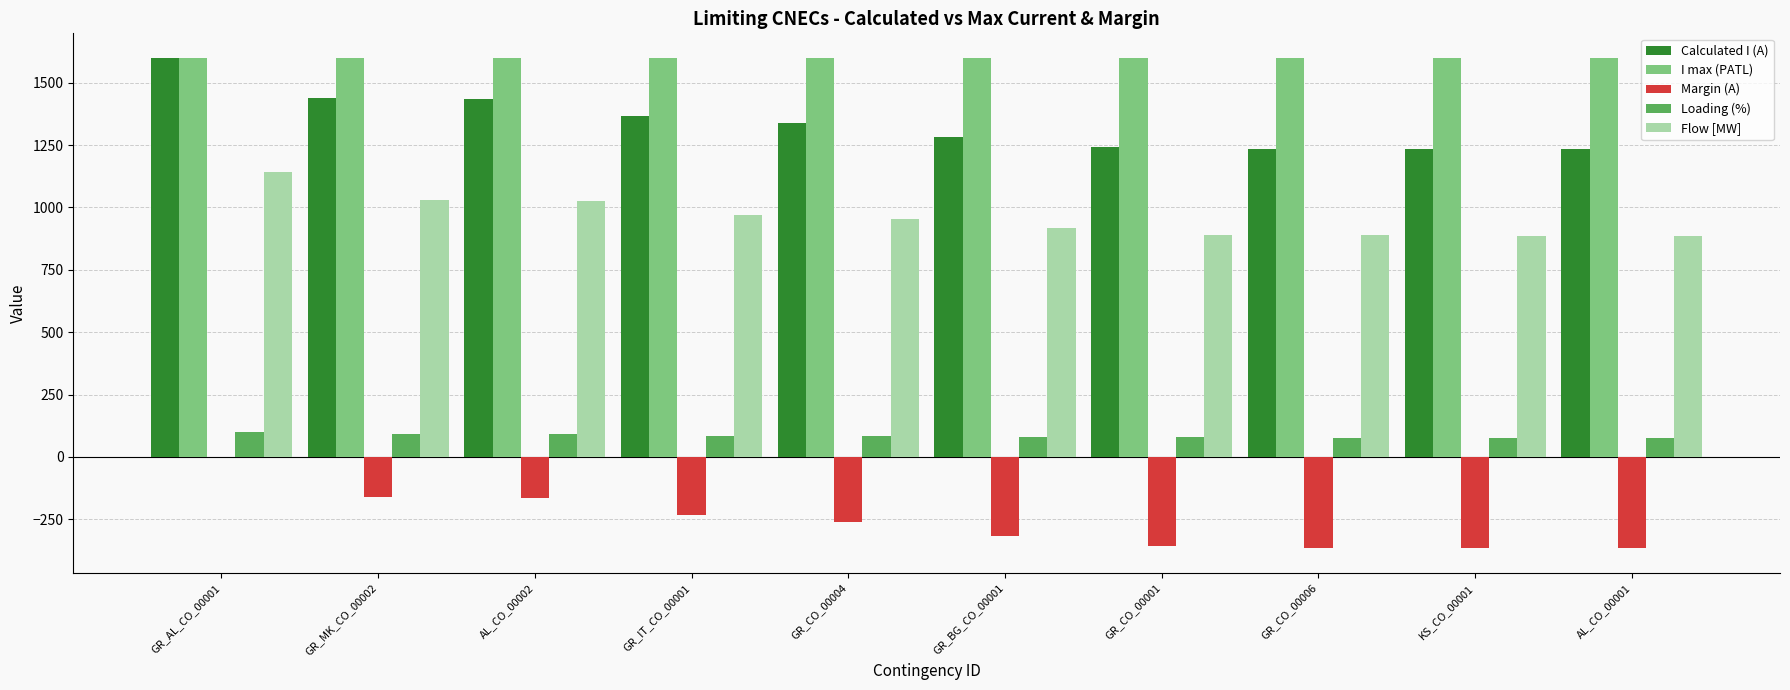

What is the maximum value shown in the chart?

1600